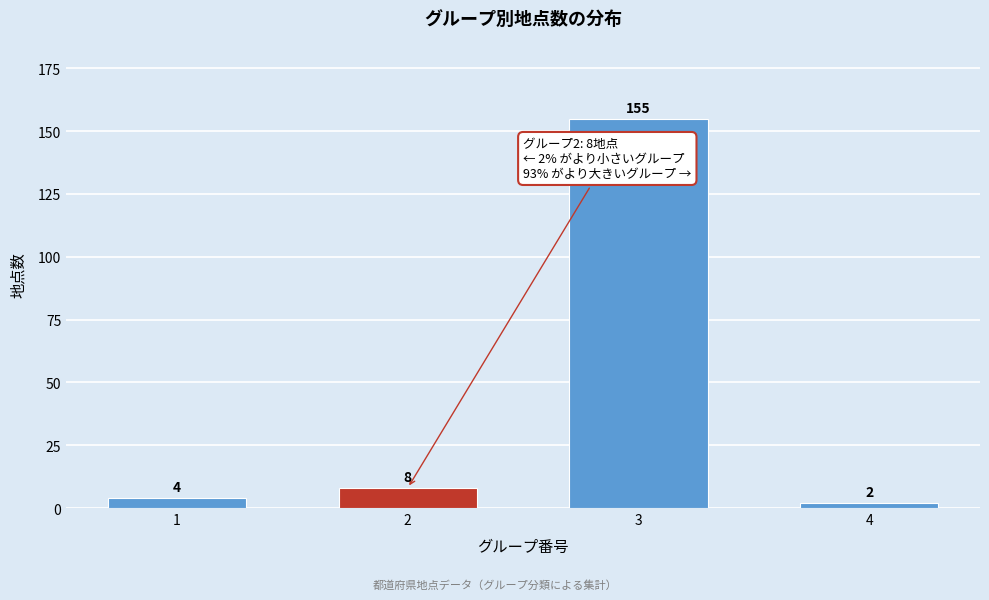

Reading left to right, what are all the values shown in this chart?

4	8	155	2